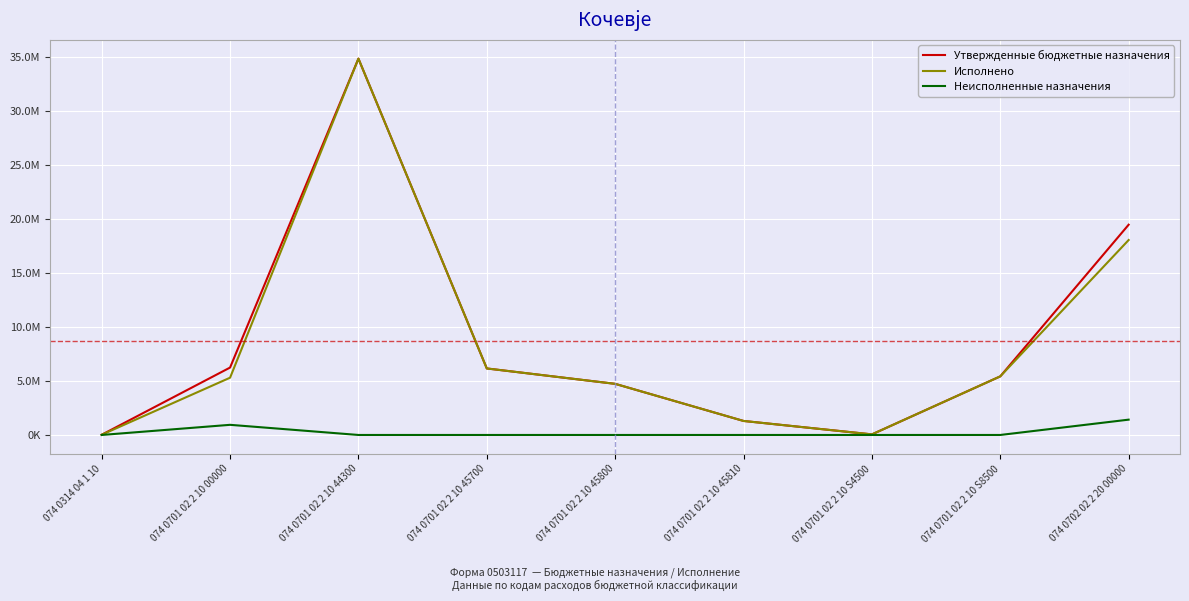

What is the difference between the maximum and second lowest values in the Утвержденные бюджетные назначения series?

34765550.0